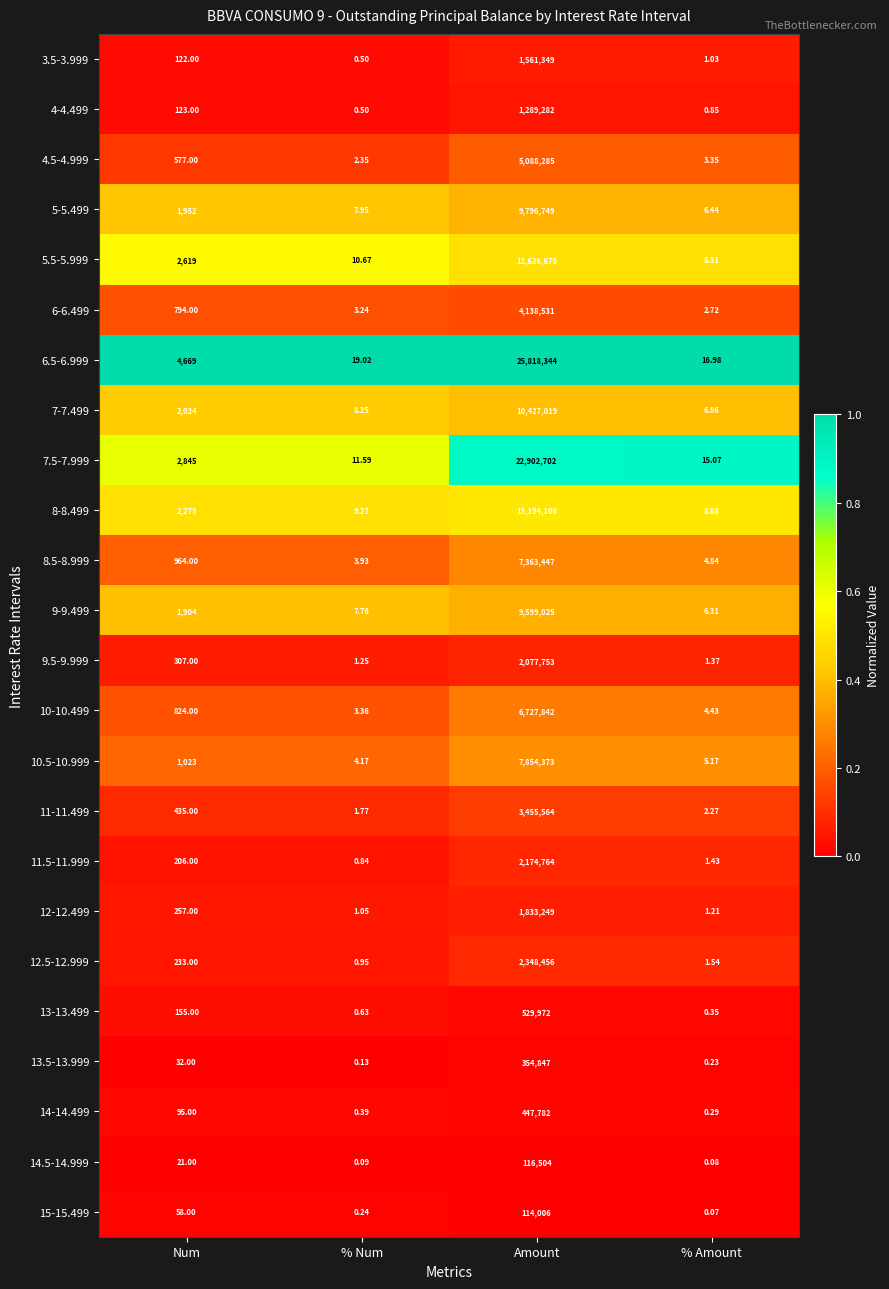

Is the value of 7.5-7.999 at Num greater than the value of 13-13.499 at % Amount?

Yes